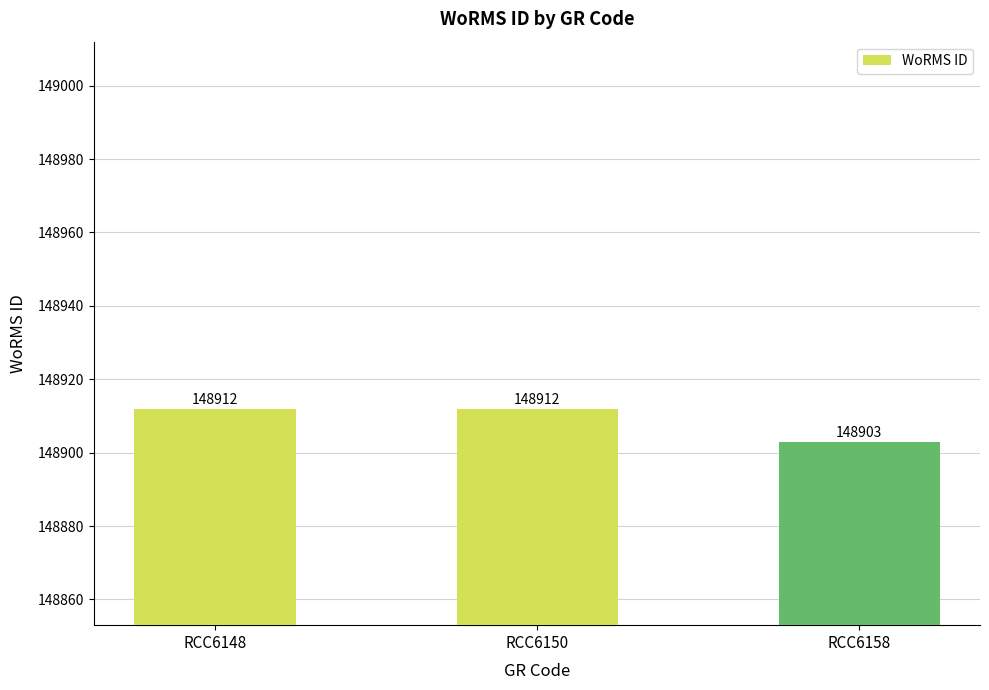

How many series are shown in this chart?

1